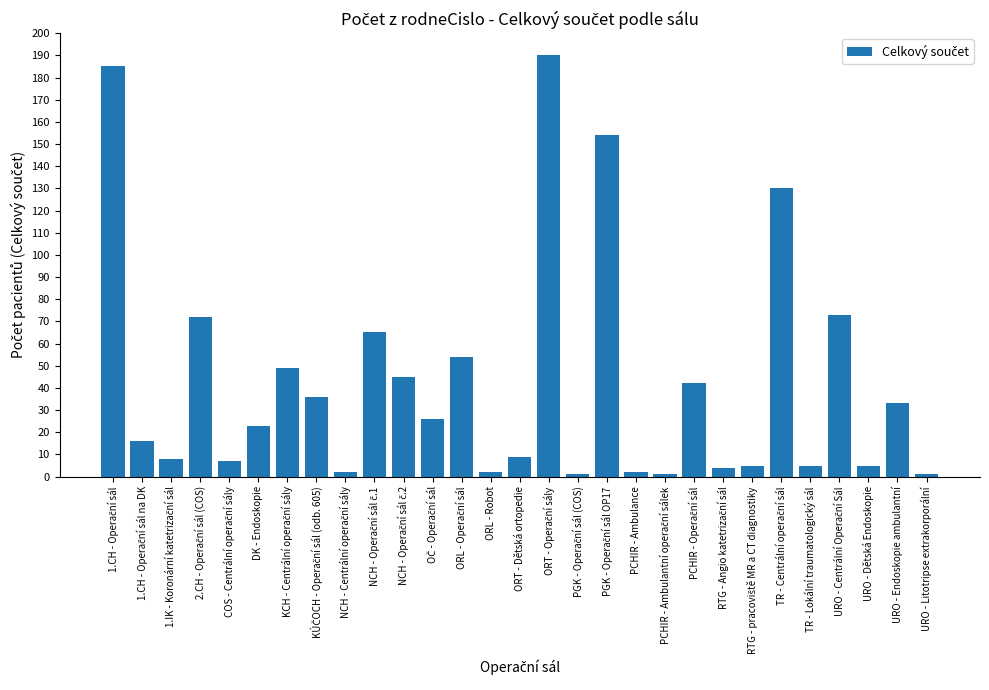

Does the chart contain any negative values?

No